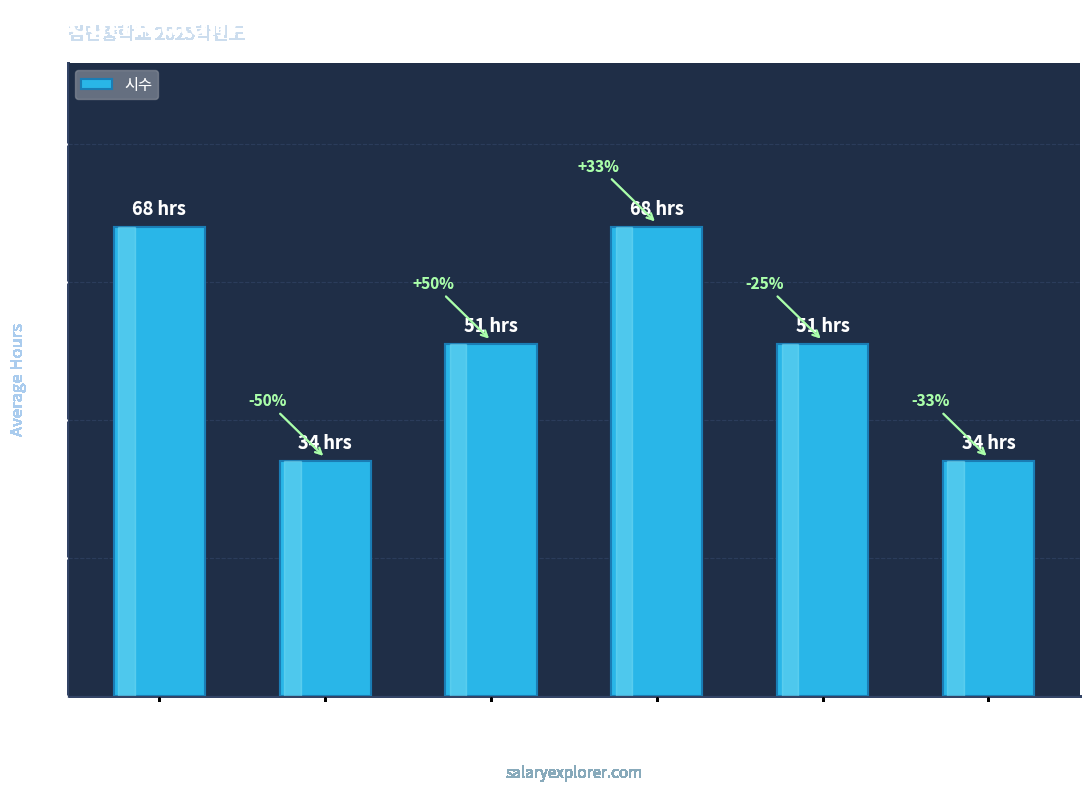

Does the chart contain stacked bars?

No